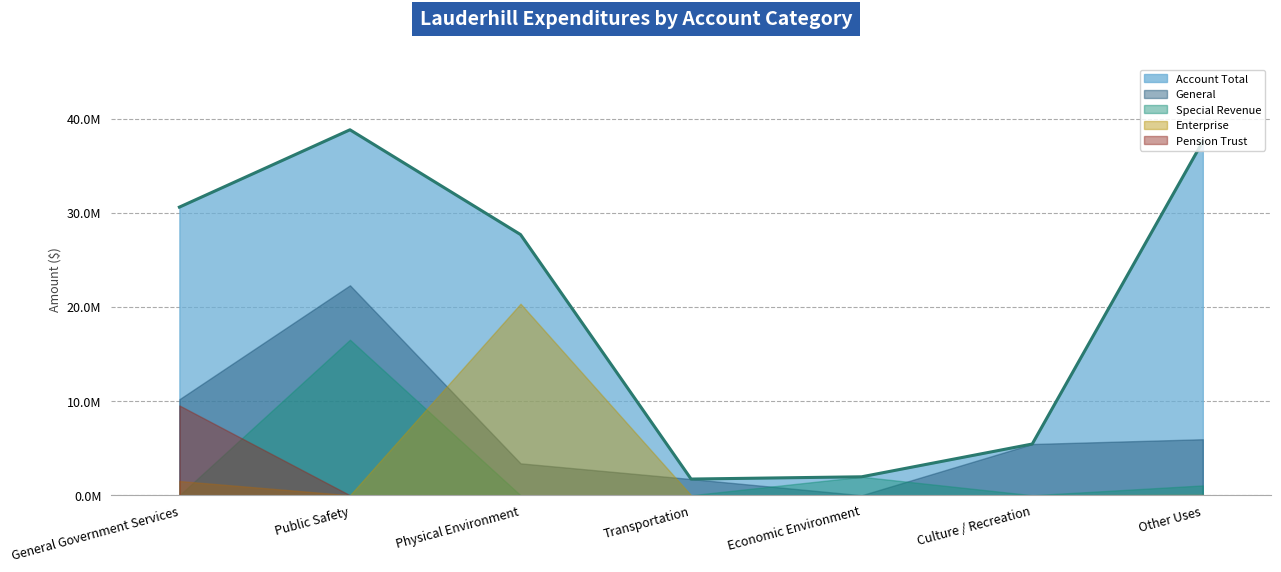

Does the chart have visible grid lines?

Yes